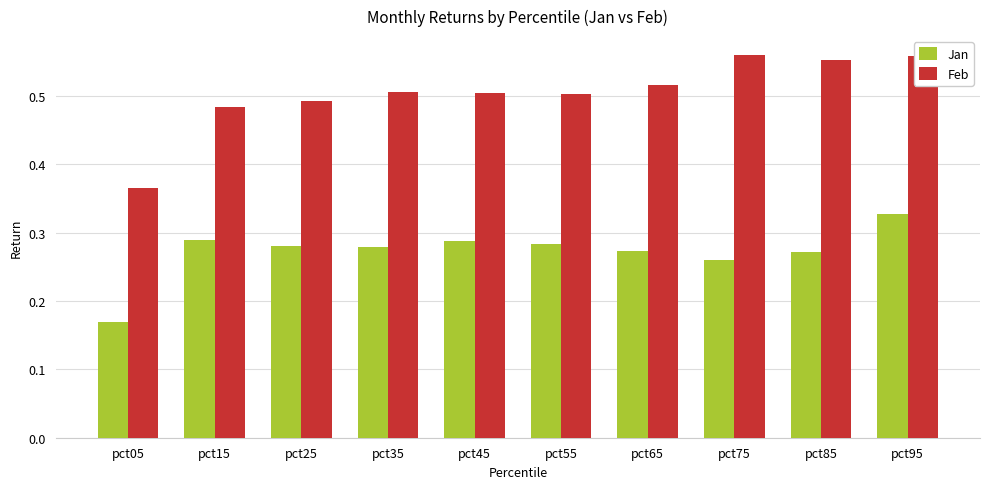

Where is Feb nearest to the value 0?

pct05